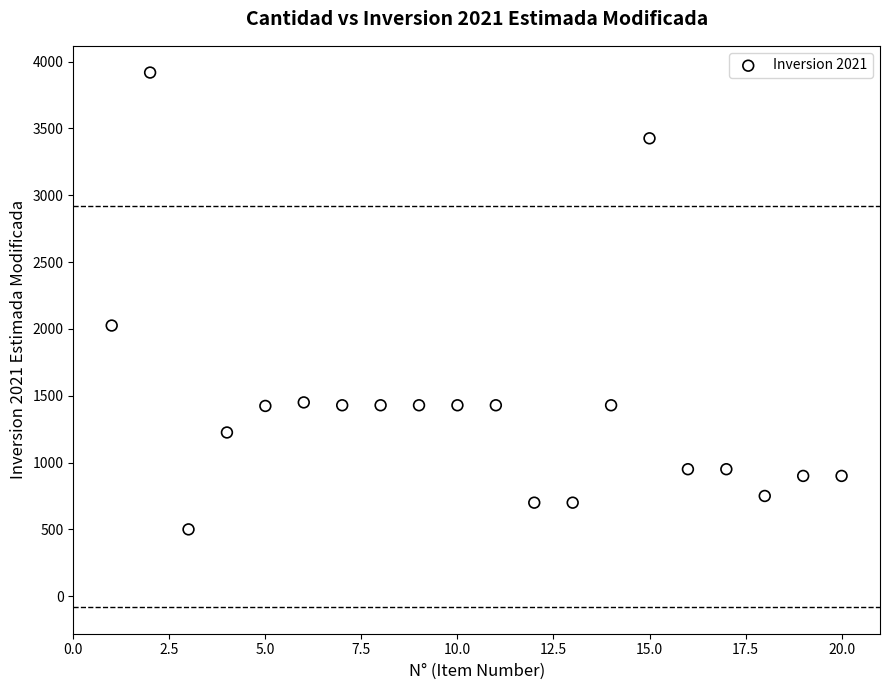

What Y value in the scatter plot is closest to 2208?

2025.0